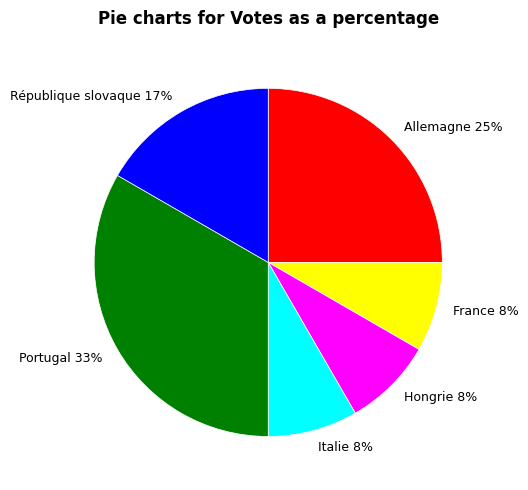

To the nearest percent, what is the difference between the largest and smallest slice percentages?

25%